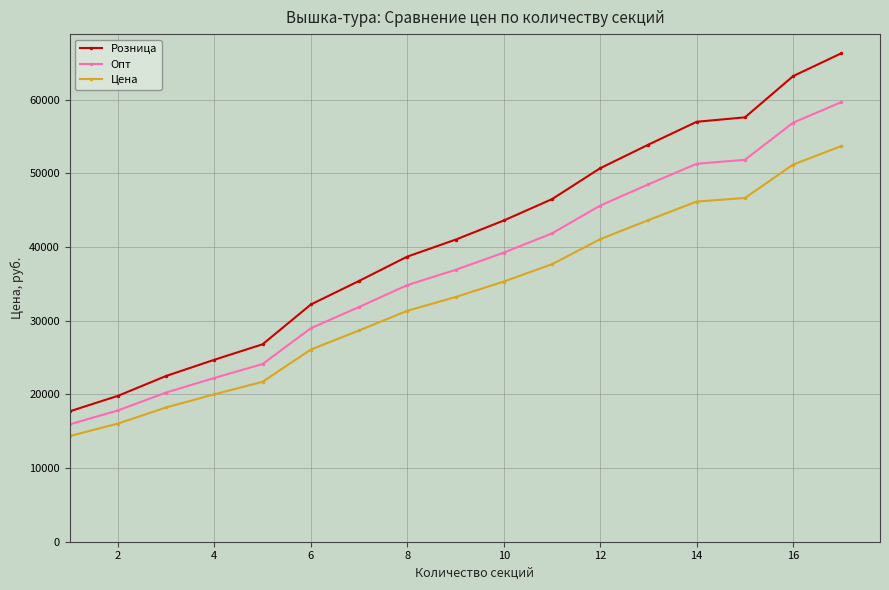

True or false: Опт and Цена intersect in this chart.

False